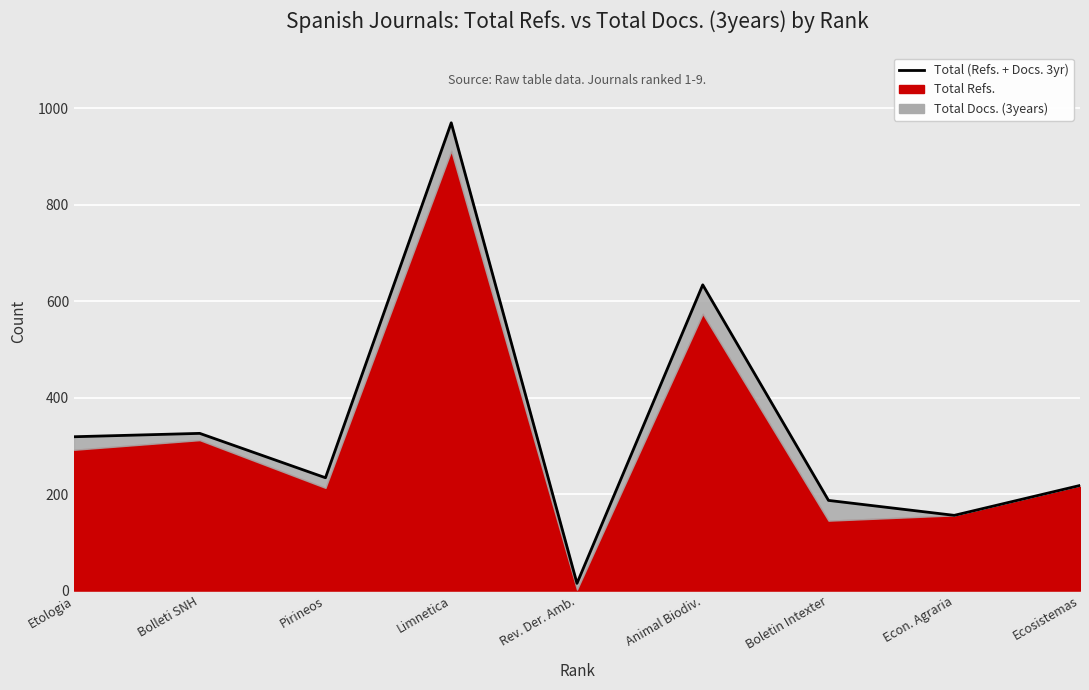

Which has a higher value, Ecosistemas or Animal Biodiv.?

Animal Biodiv.